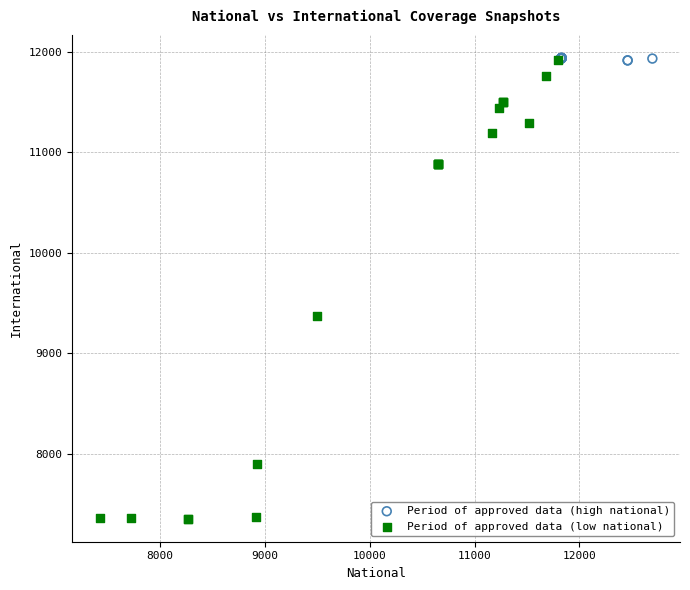

Which series has the largest Y range (max minus min)?

Period of approved data (low national)